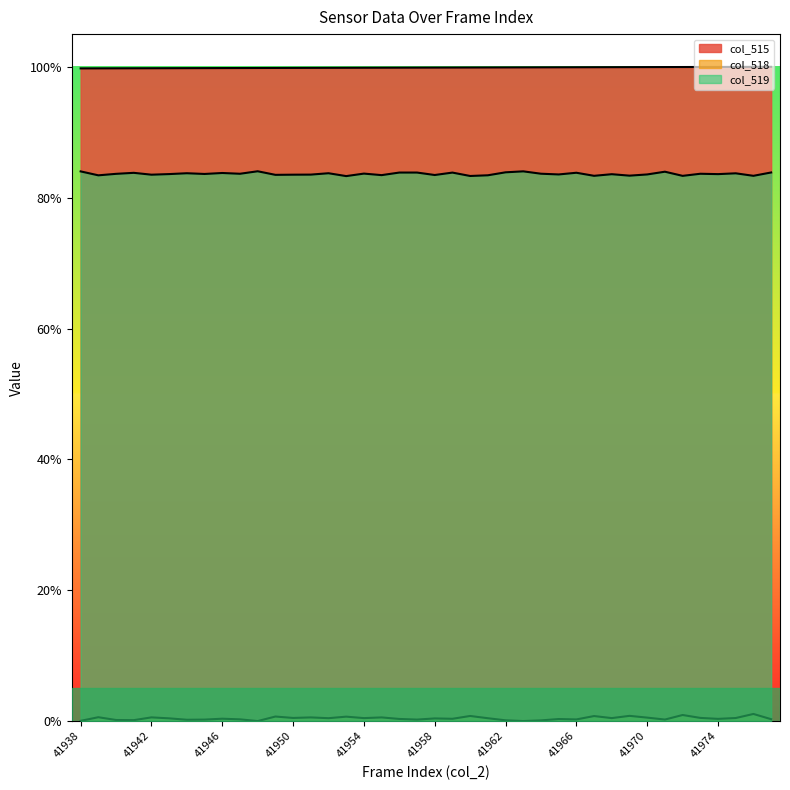

Reading right to left, extract all data points from this chart.

col_515: 41977=1.0	41976=1.0	41975=1.0	41974=1.0	41973=1.0	41972=1.0	41971=1.0	41970=1.0	41969=1.0	41968=1.0	41967=1.0	41966=1.0	41965=1.0	41964=1.0	41963=1.0	41962=1.0	41961=1.0	41960=1.0	41959=1.0	41958=1.0	41957=1.0	41956=1.0	41955=1.0	41954=1.0	41953=1.0	41952=1.0	41951=1.0	41950=1.0	41949=1.0	41948=1.0	41947=1.0	41946=1.0	41945=1.0	41944=1.0	41943=1.0	41942=1.0	41941=1.0	41940=1.0	41939=1.0	41938=1.0
col_518: 41977=0.0	41976=0.0	41975=0.0	41974=0.0	41973=0.0	41972=0.0	41971=0.0	41970=0.0	41969=0.0	41968=0.0	41967=0.0	41966=0.0	41965=0.0	41964=0.0	41963=0.0	41962=0.0	41961=0.0	41960=0.0	41959=0.0	41958=0.0	41957=0.0	41956=0.0	41955=0.0	41954=0.0	41953=0.0	41952=0.0	41951=0.0	41950=0.0	41949=0.0	41948=0.0	41947=0.0	41946=0.0	41945=0.0	41944=0.0	41943=0.0	41942=0.0	41941=0.0	41940=0.0	41939=0.0	41938=0.0
col_519: 41977=0.8	41976=0.8	41975=0.8	41974=0.8	41973=0.8	41972=0.8	41971=0.8	41970=0.8	41969=0.8	41968=0.8	41967=0.8	41966=0.8	41965=0.8	41964=0.8	41963=0.8	41962=0.8	41961=0.8	41960=0.8	41959=0.8	41958=0.8	41957=0.8	41956=0.8	41955=0.8	41954=0.8	41953=0.8	41952=0.8	41951=0.8	41950=0.8	41949=0.8	41948=0.8	41947=0.8	41946=0.8	41945=0.8	41944=0.8	41943=0.8	41942=0.8	41941=0.8	41940=0.8	41939=0.8	41938=0.8